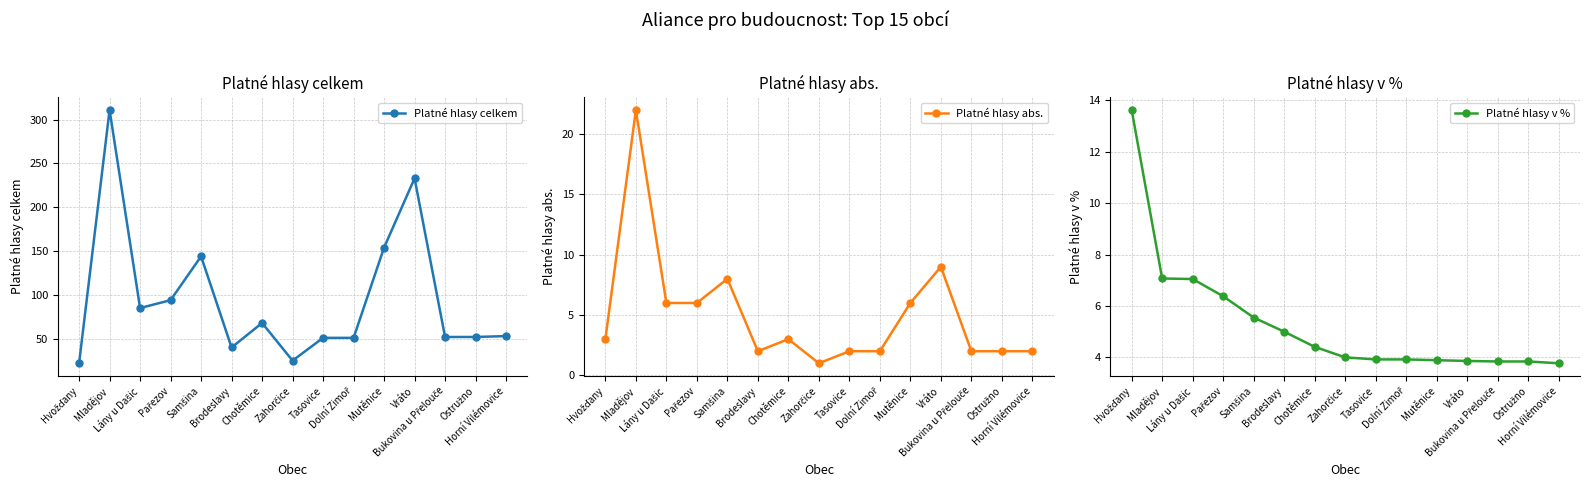

The value of Platné hlasy v % at Horní Vilémovice is 3.8. True or false?

True